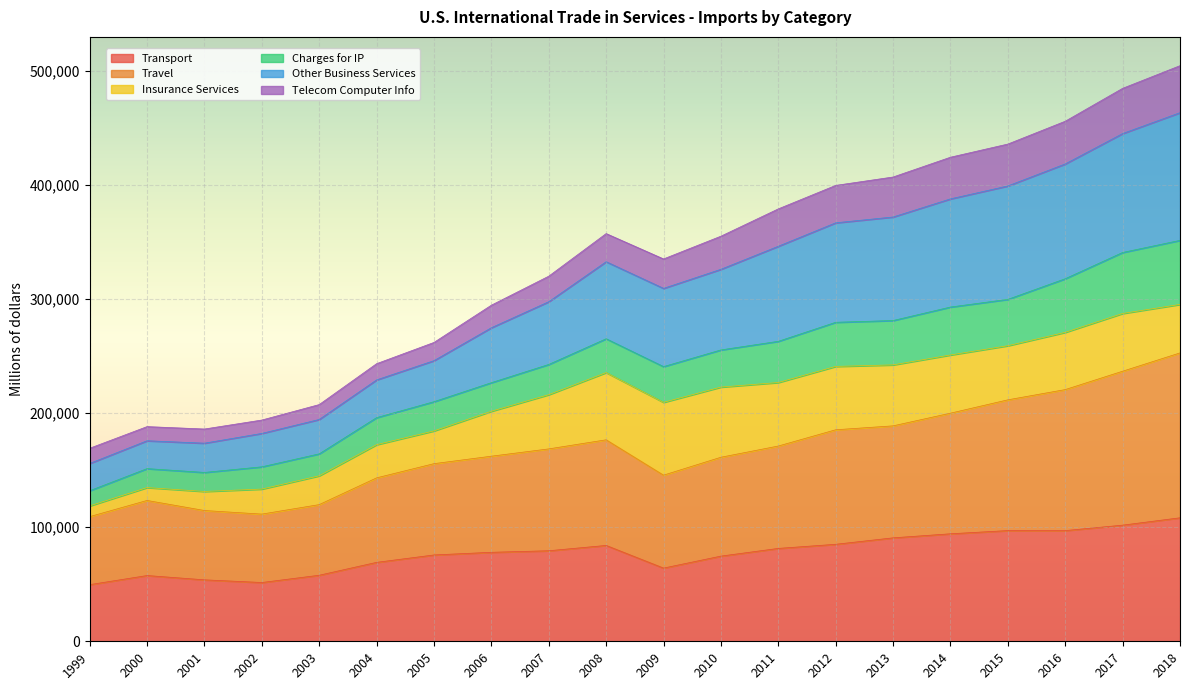

True or false: Travel and Transport intersect in this chart.

False